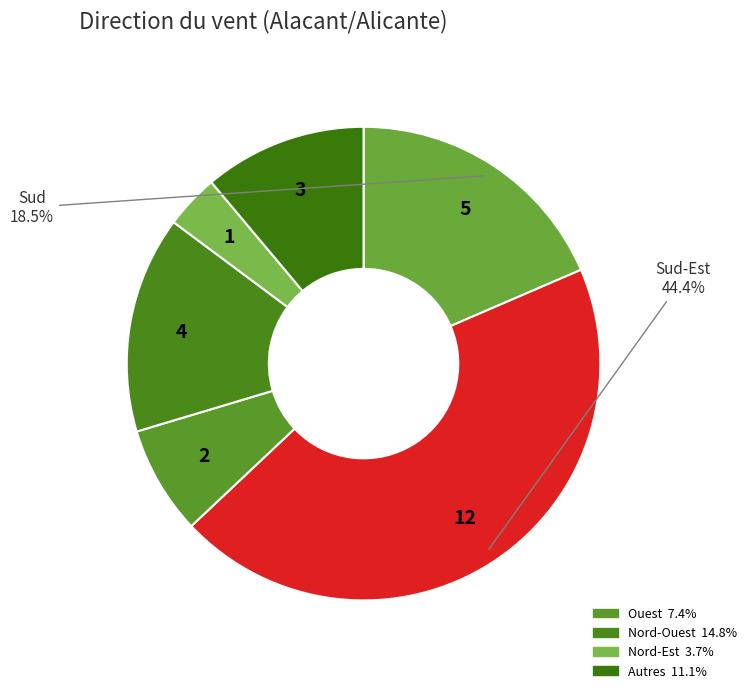

Count the number of slices in the pie.

6